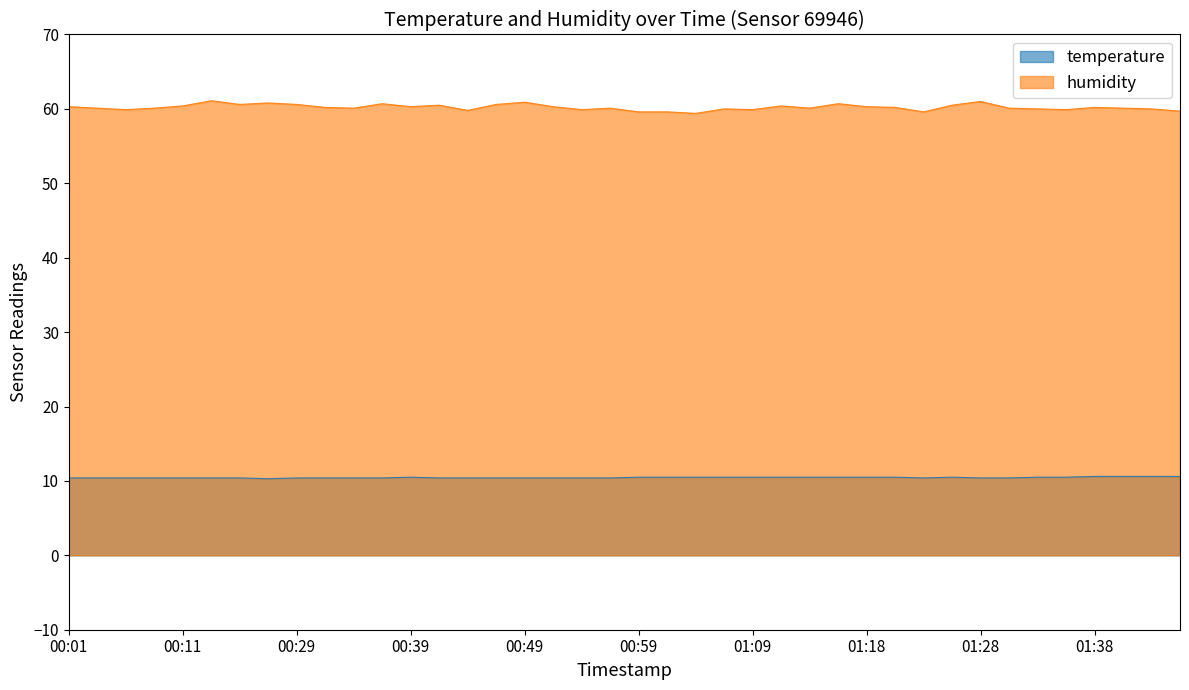

Where does the humidity series first go above 60?

00:01